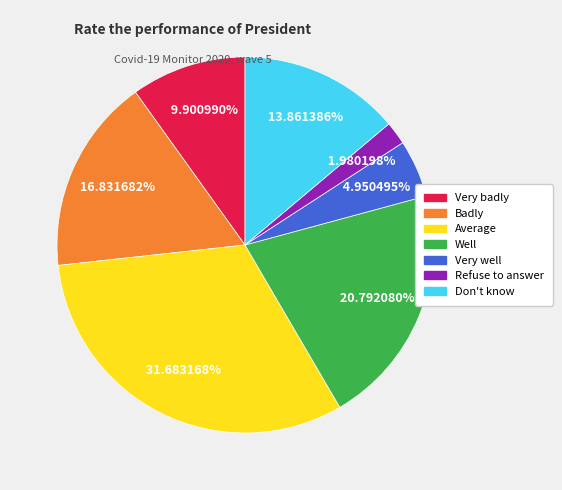

How many slices are in this pie chart?

7